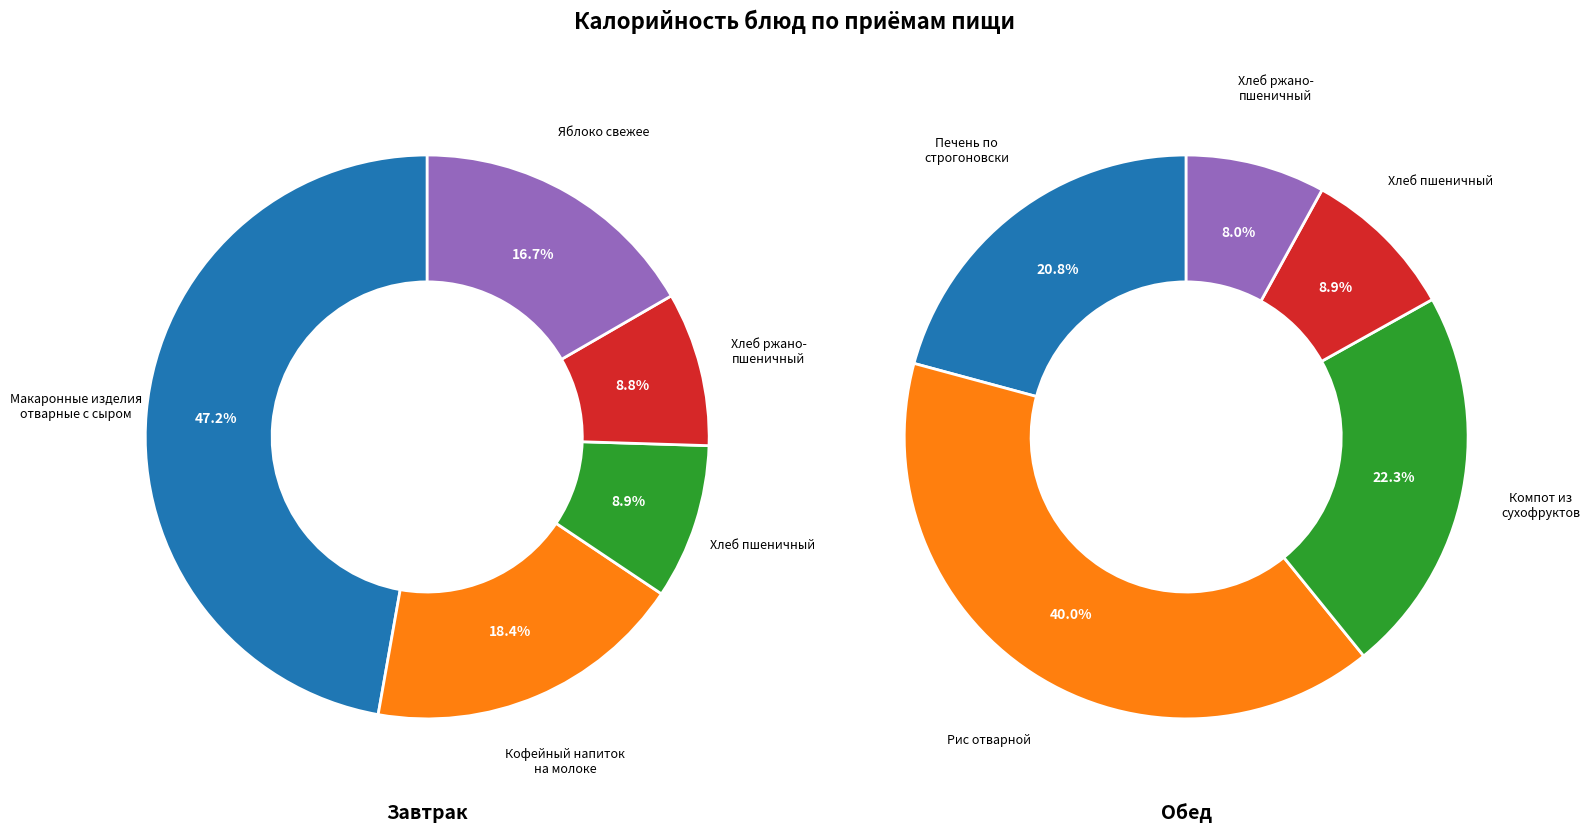

Is there a majority slice in this chart?

No